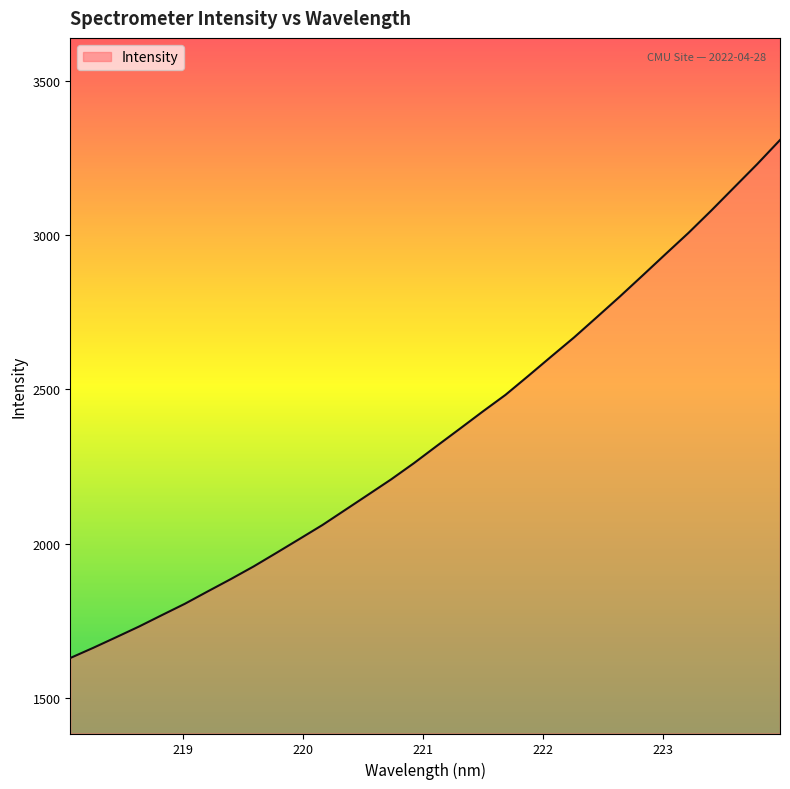

What is the maximum value shown in the chart?

3307.7